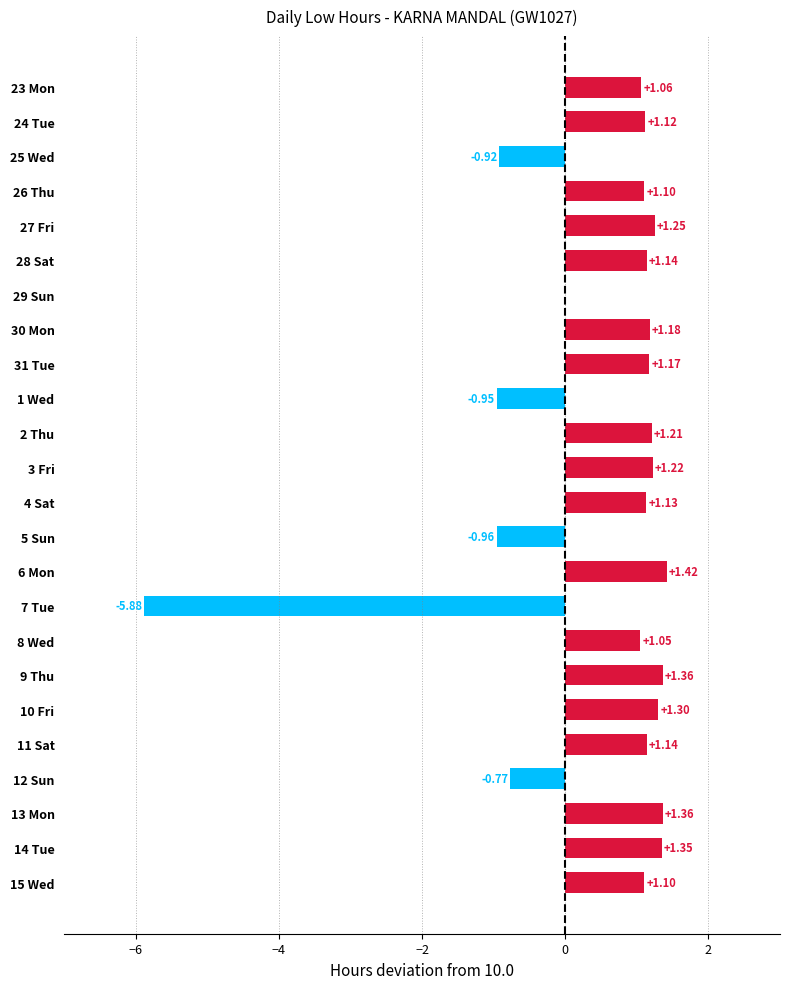

What is the sum of the values at 28 Sat and 11 Sat?

2.3